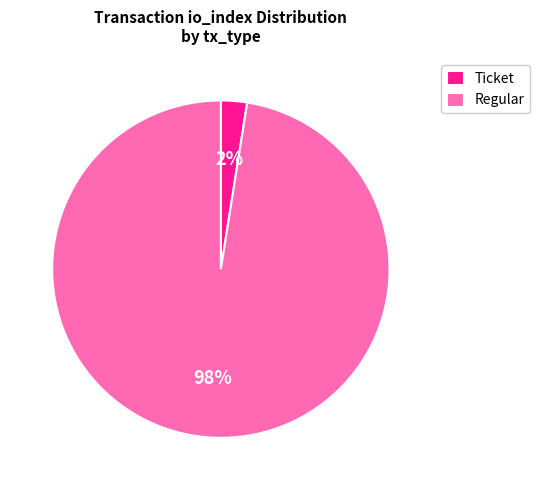

Do Regular and Ticket together represent more than half of the pie?

Yes